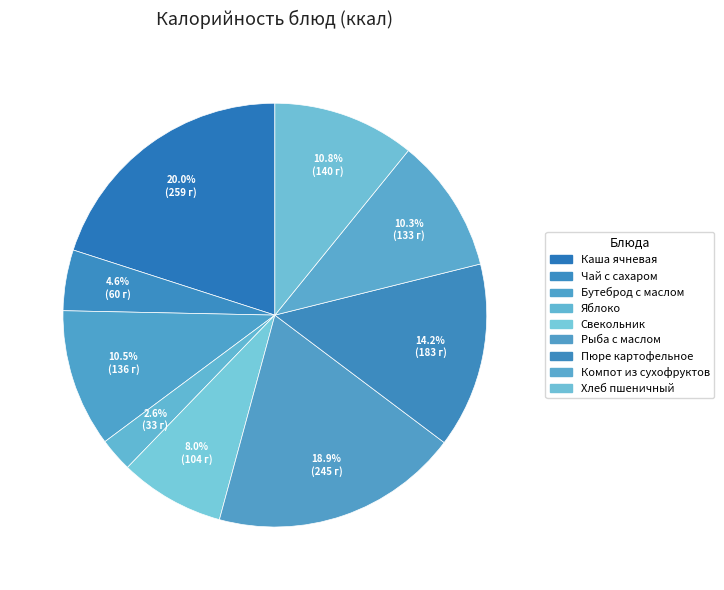

Count the number of slices in the pie.

9